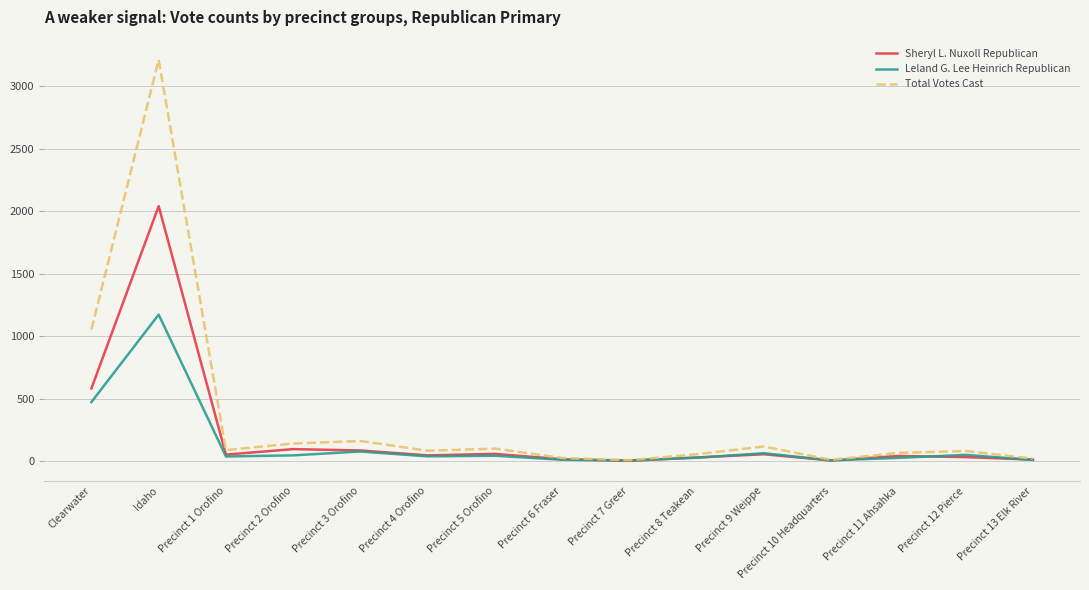

How many series are shown in this chart?

3